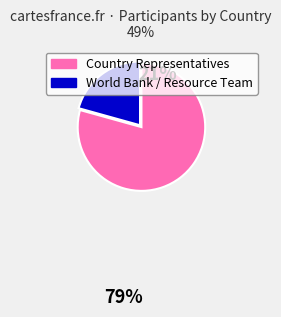

Is there a majority slice in this chart?

Yes